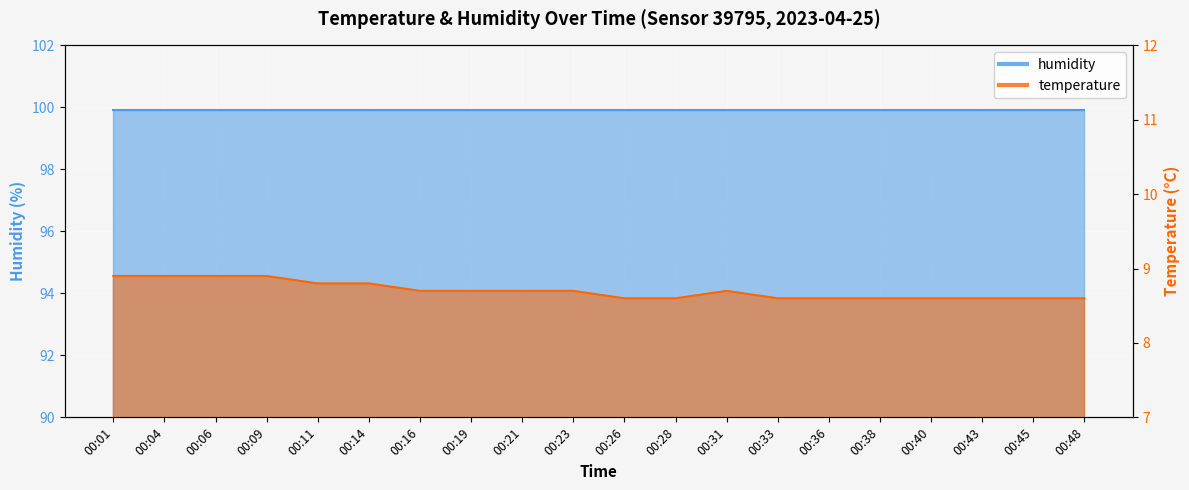

True or false: there are more than 2 points higher than both neighbors.

False